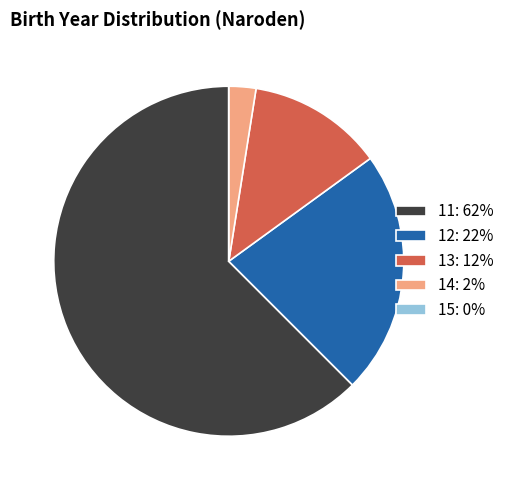

What is the ratio of the value at 12: 22% to the value at 11: 62%?

0.4